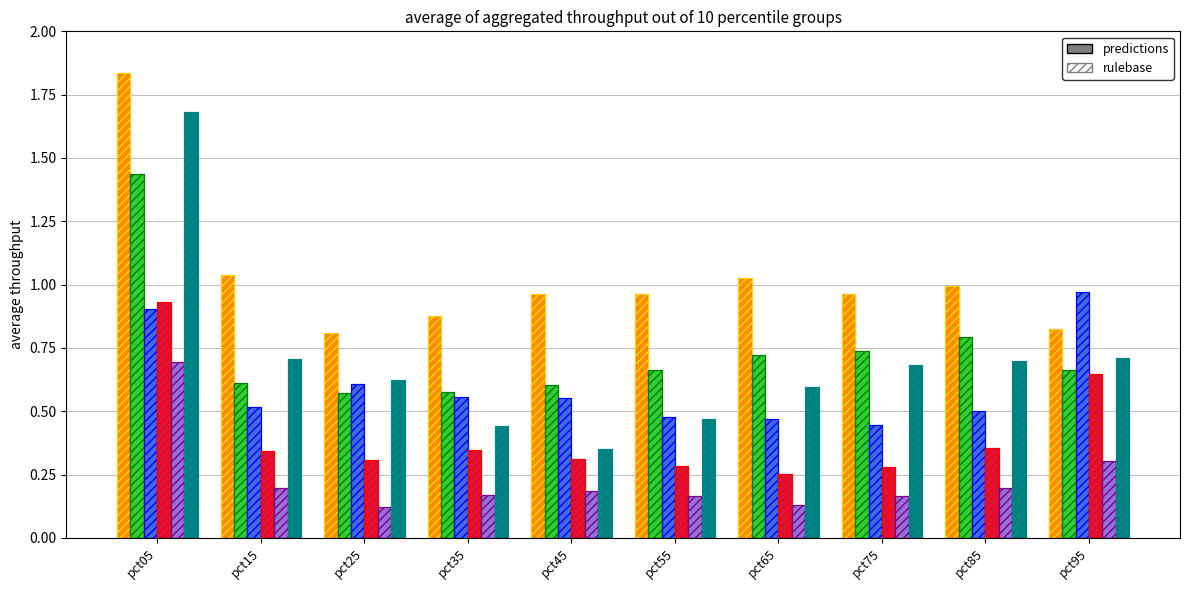

Reading left to right, extract all data points from this chart.

Jan: pct05=1.8	pct15=1.0	pct25=0.8	pct35=0.9	pct45=1.0	pct55=1.0	pct65=1.0	pct75=1.0	pct85=1.0	pct95=0.8
Feb: pct05=1.4	pct15=0.6	pct25=0.6	pct35=0.6	pct45=0.6	pct55=0.7	pct65=0.7	pct75=0.7	pct85=0.8	pct95=0.7
Mar: pct05=0.9	pct15=0.5	pct25=0.6	pct35=0.6	pct45=0.6	pct55=0.5	pct65=0.5	pct75=0.4	pct85=0.5	pct95=1.0
Apr: pct05=0.9	pct15=0.3	pct25=0.3	pct35=0.3	pct45=0.3	pct55=0.3	pct65=0.3	pct75=0.3	pct85=0.4	pct95=0.6
May: pct05=0.7	pct15=0.2	pct25=0.1	pct35=0.2	pct45=0.2	pct55=0.2	pct65=0.1	pct75=0.2	pct85=0.2	pct95=0.3
Jun: pct05=1.7	pct15=0.7	pct25=0.6	pct35=0.4	pct45=0.4	pct55=0.5	pct65=0.6	pct75=0.7	pct85=0.7	pct95=0.7